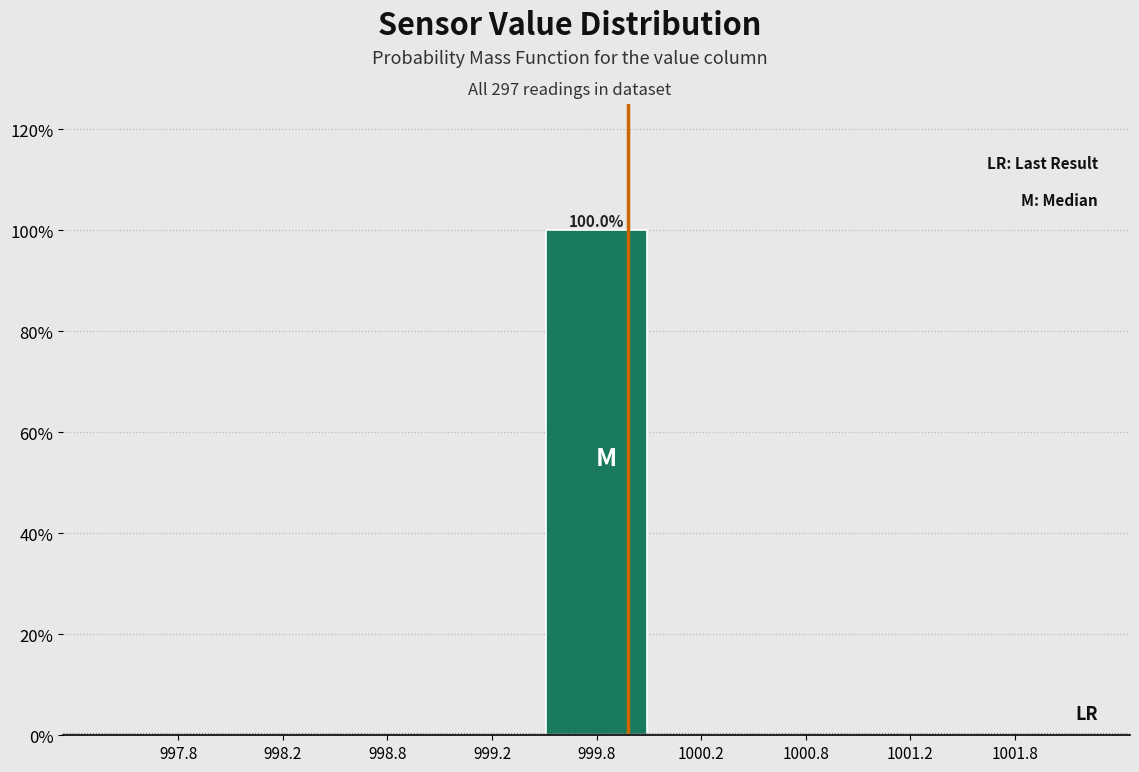

Over which range of the x-axis is the bar tallest?

999.5 to 1000.0